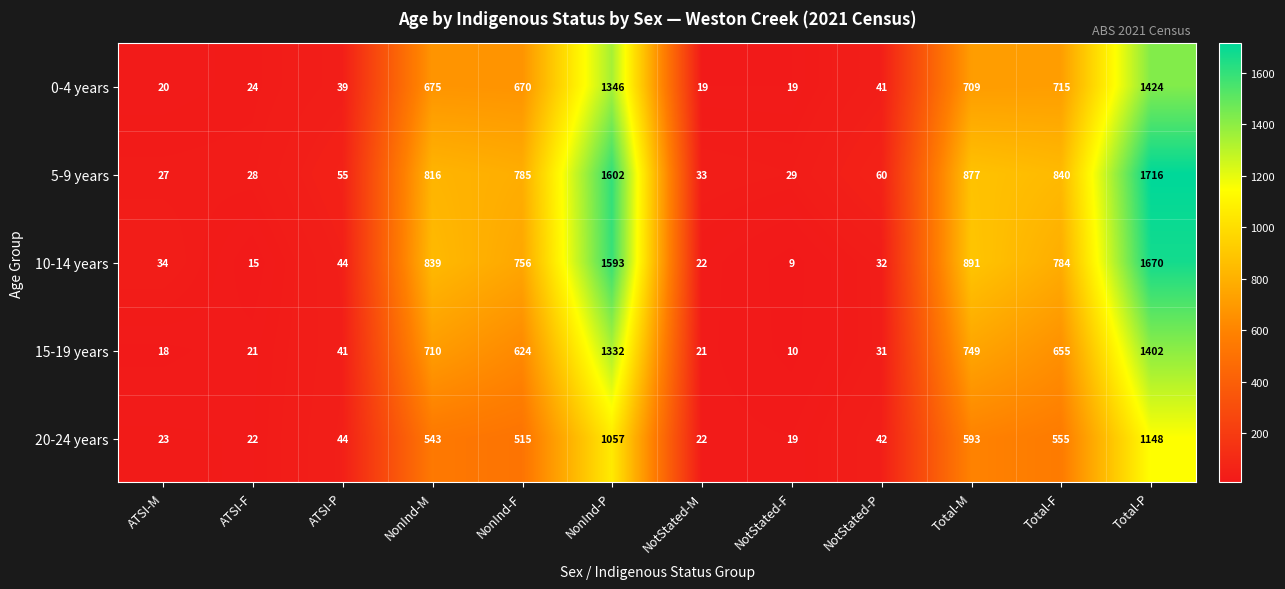

At how many categories does at least one series exceed 1513?

2